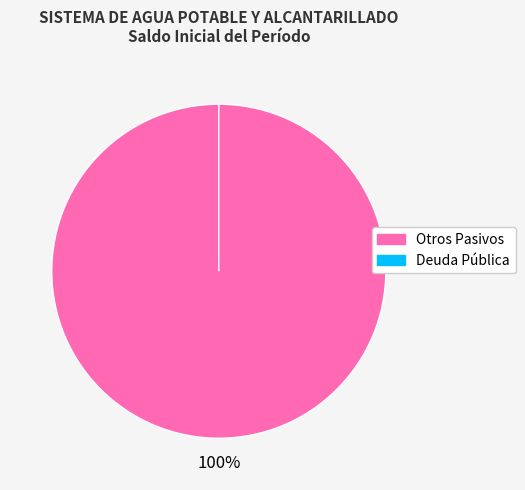

Do Deuda Pública and Otros Pasivos together represent more than half of the pie?

Yes